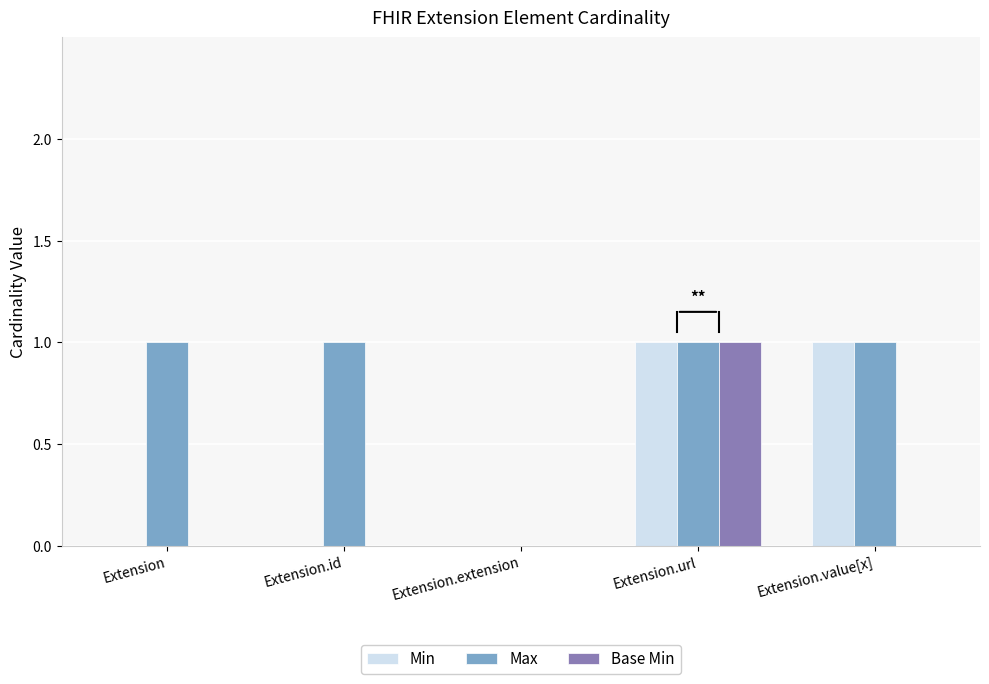

Which category has the highest value in the Base Min series?

Extension.url